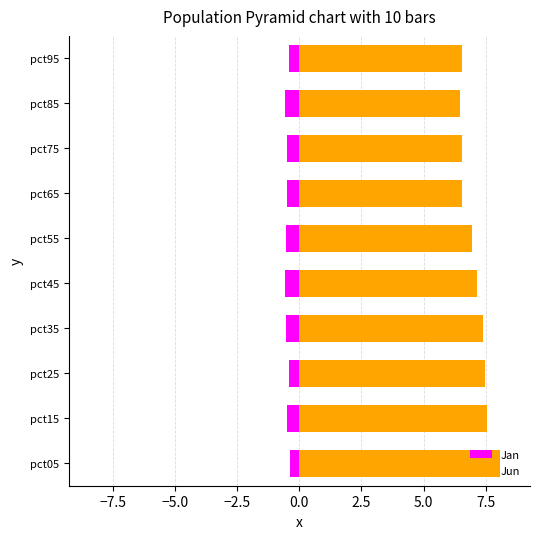

What are all the series names shown in the legend?

Jan, Jun